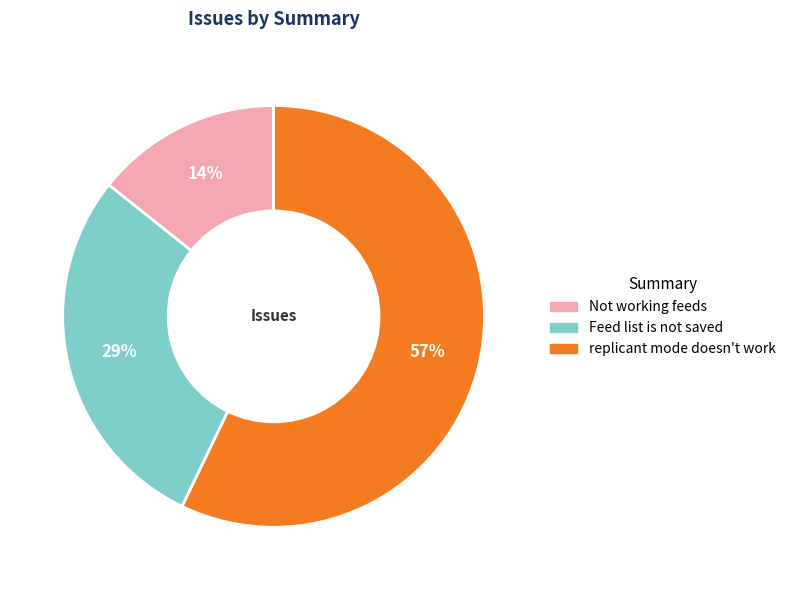

Count the number of slices in the pie.

3